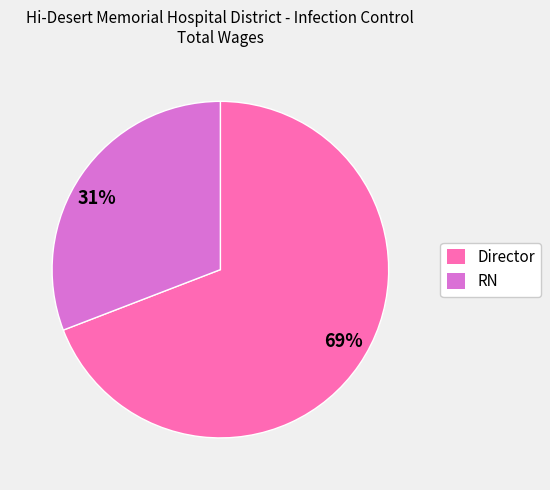

To the nearest percent, what portion does 31% represent?

31%